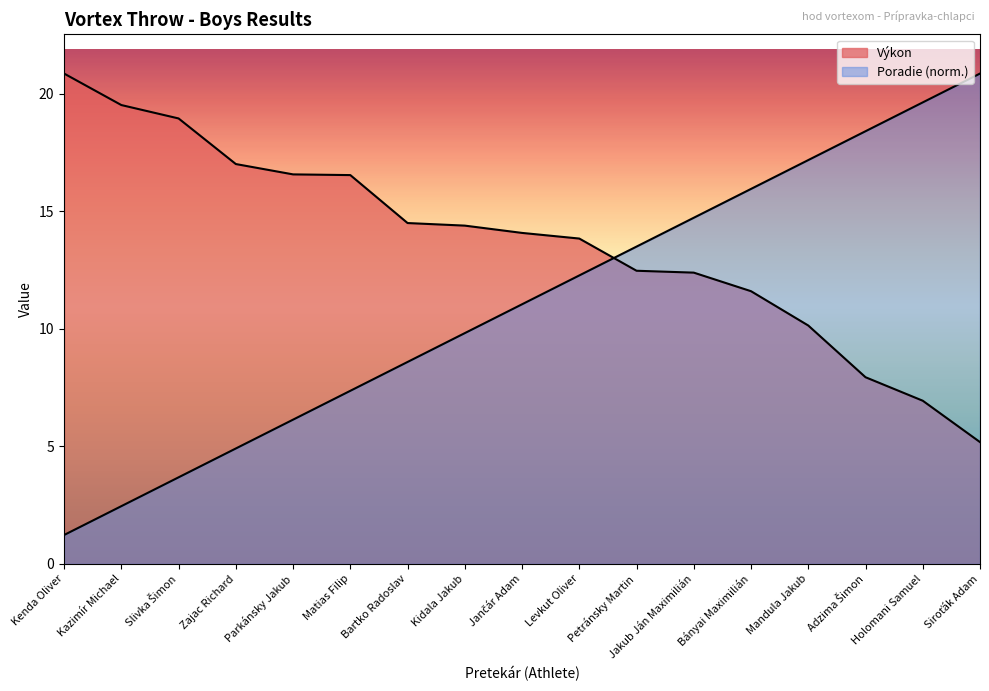

What is the sum of all Poradie values?

187.7